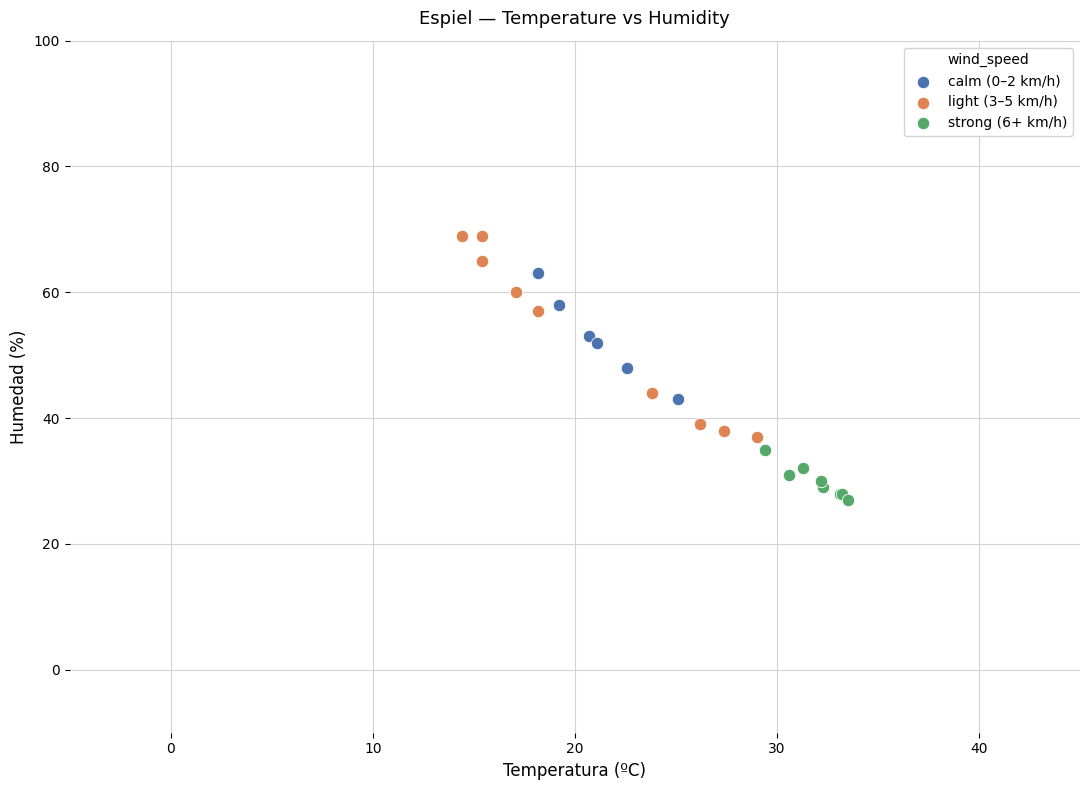

Which series has the largest Y range (max minus min)?

light (3–5 km/h)